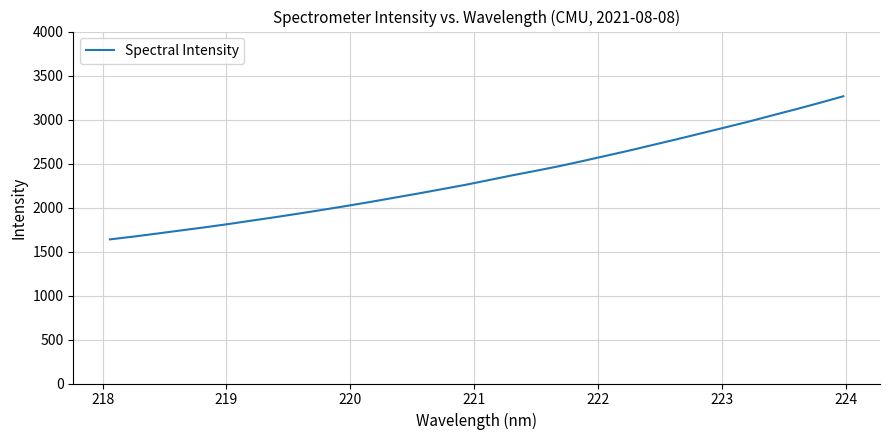

What is the smallest value displayed?

1638.1